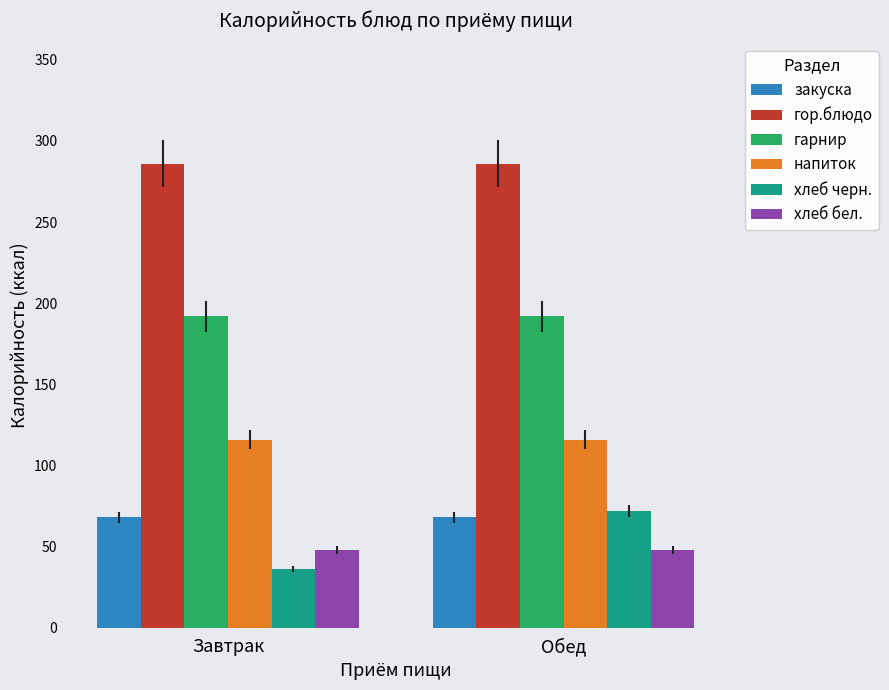

Are the bars horizontal?

No